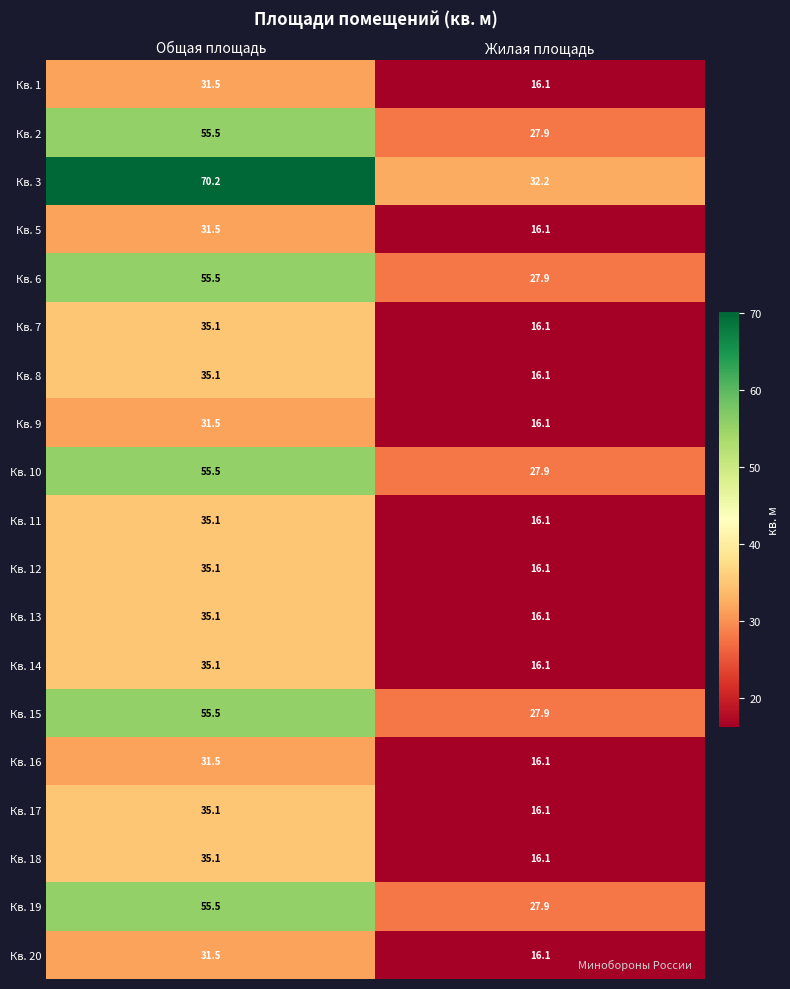

Which series has the widest spread of values?

Кв. 3